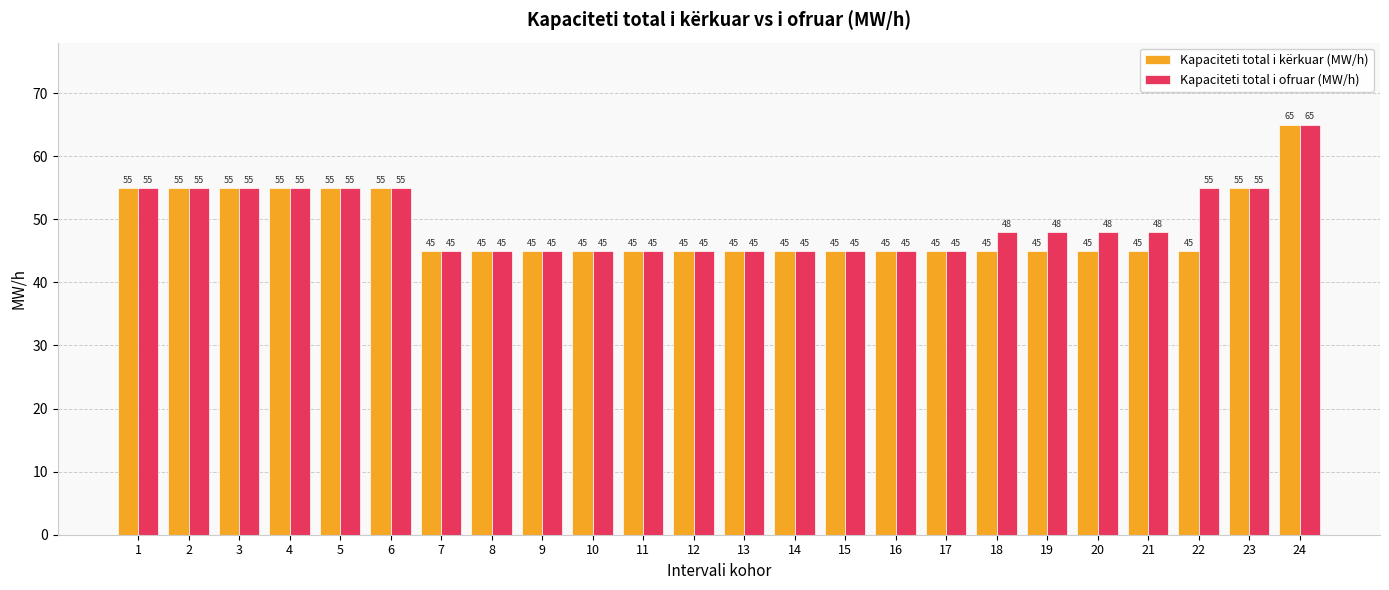

What is the difference between the highest and lowest values at 18?

3